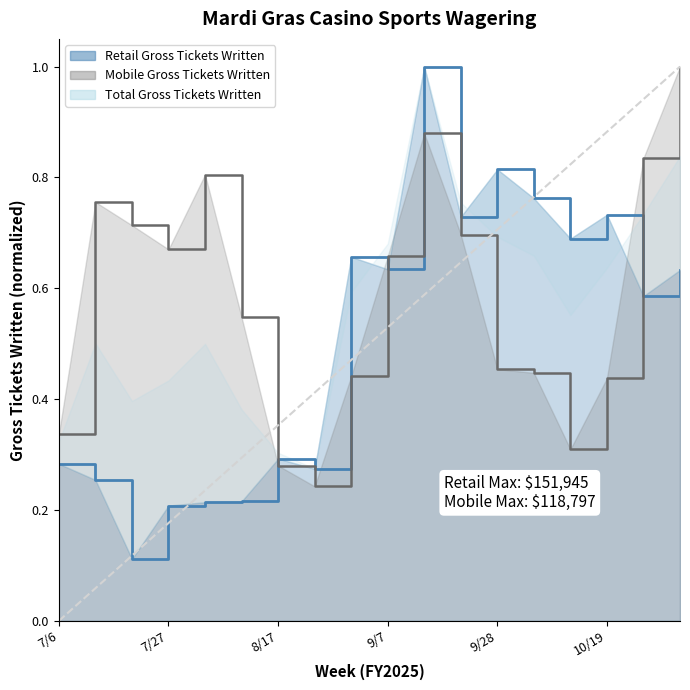

How many Mobile Gross Tickets Written values are between 0 and 1?

18